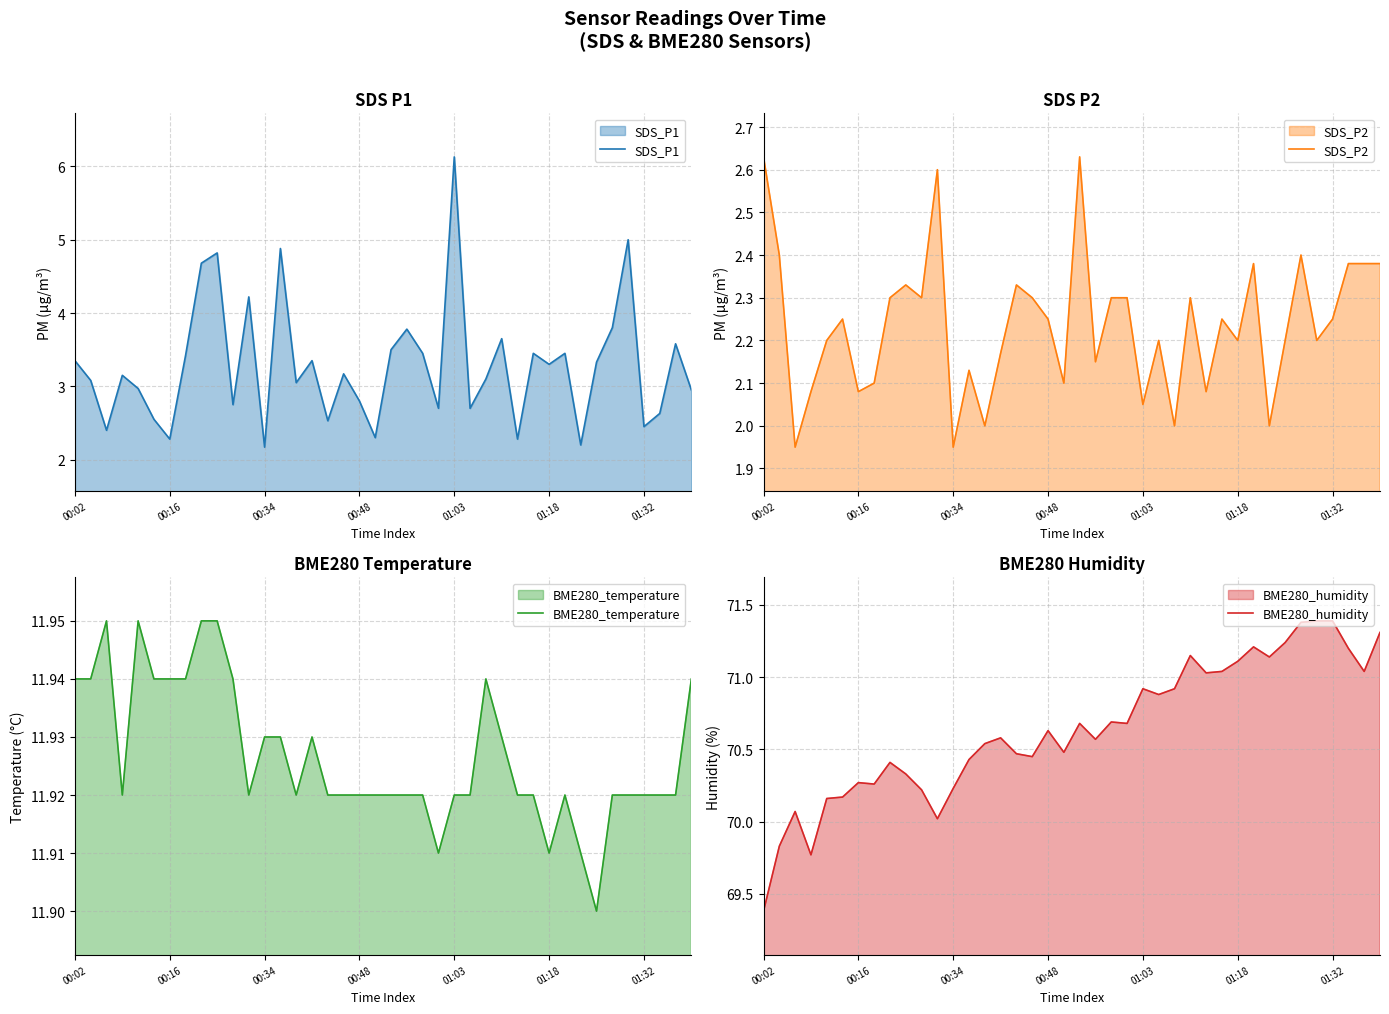

Which series has the largest total across all categories?

BME280_humidity